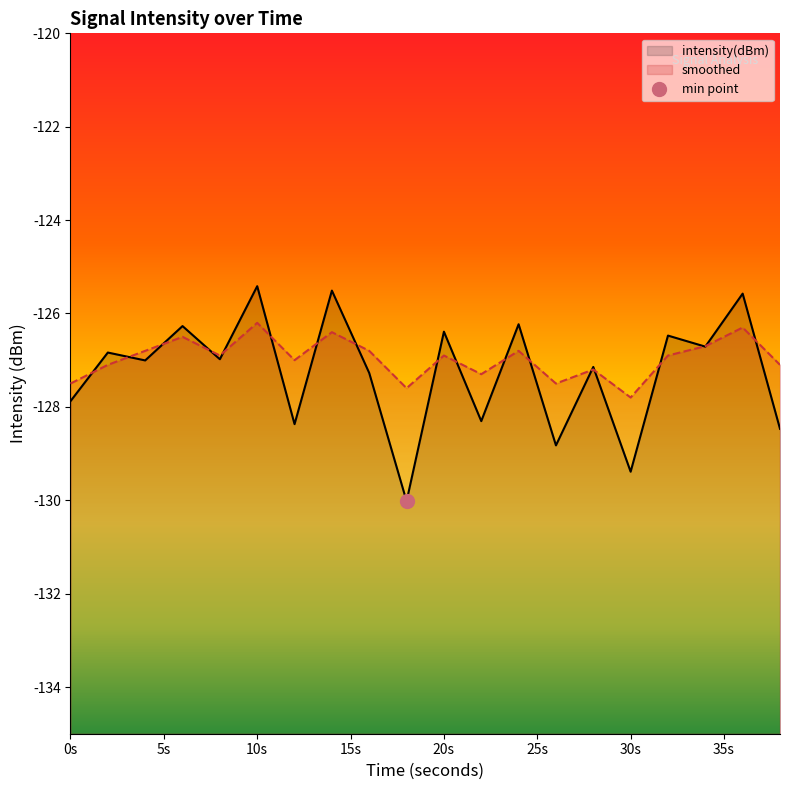

What is the value of the smoothed point at the 15th from the left?

-127.2